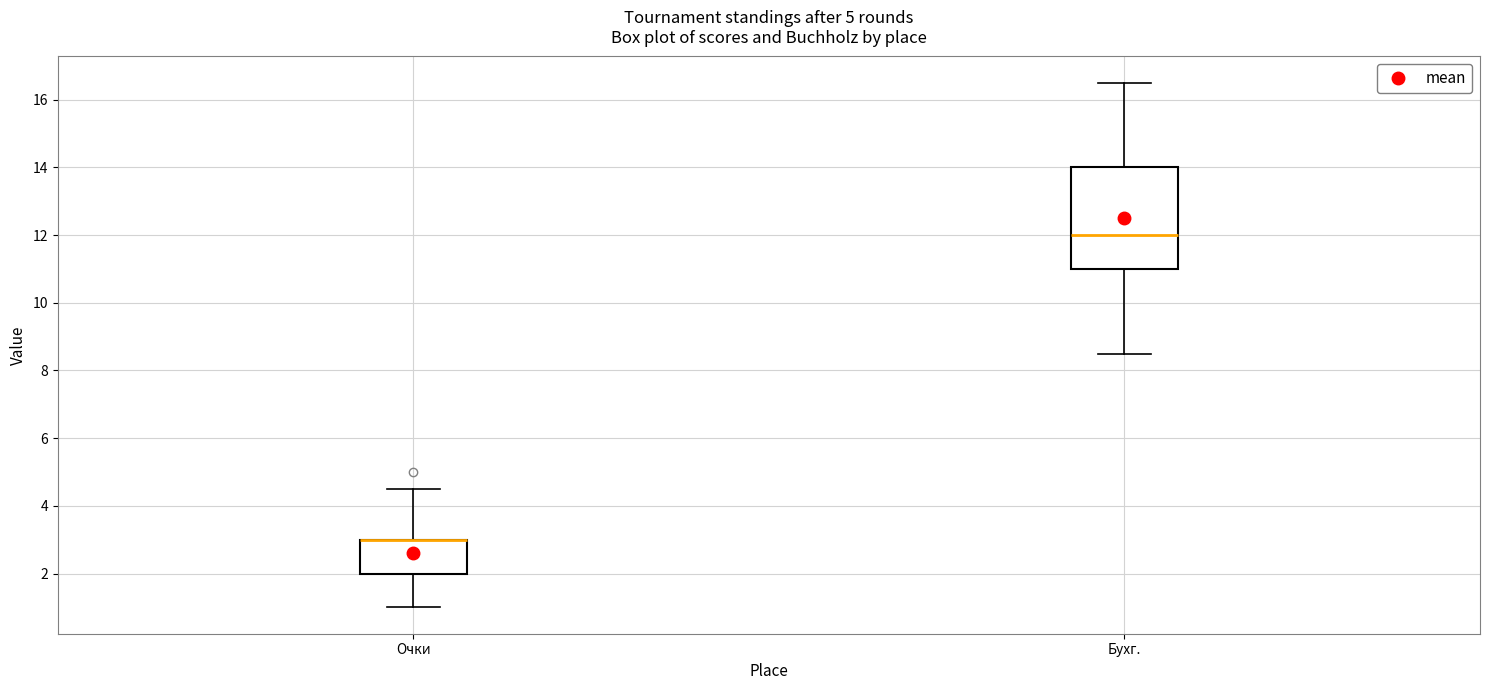

Where is the upper edge of the box for Очки on the y-axis? The values are not printed on the chart, so give them approximately, as read against the axis.

3.0